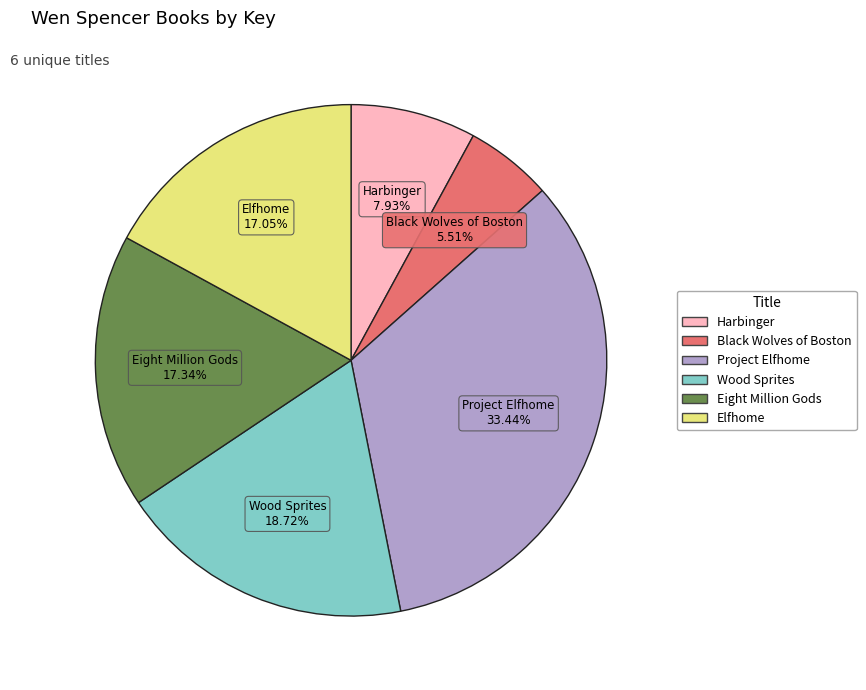

Which slice is the largest?

Project Elfhome